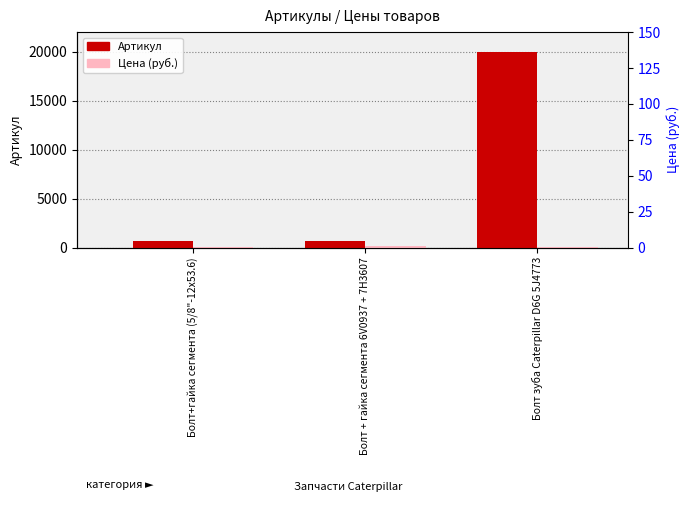

What is the spread (max minus min) of values at Болт+гайка сегмента (5/8"-12х53.6)?

605